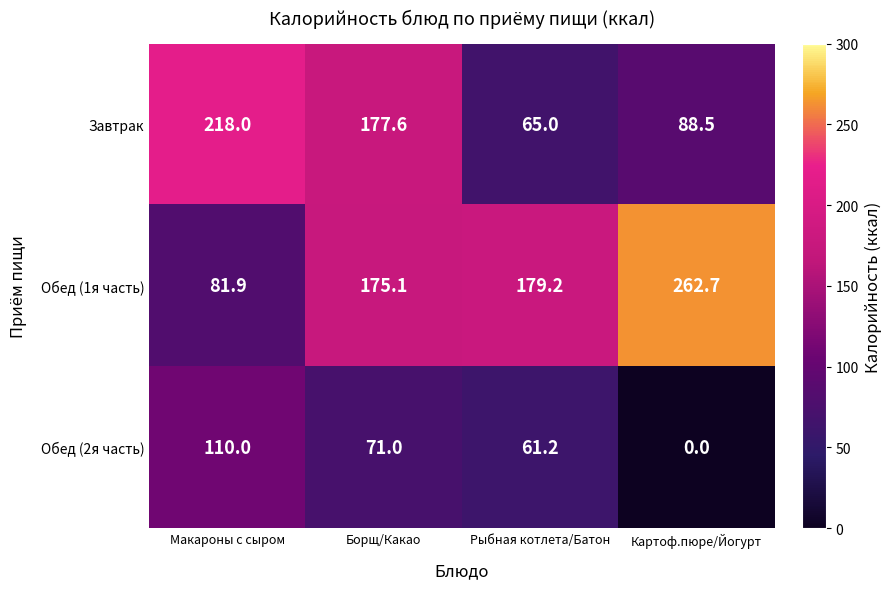

At how many categories does at least one series exceed 204?

2